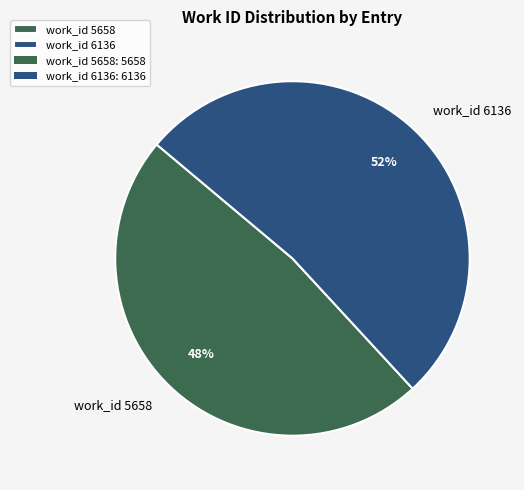

What is the smallest slice in the pie chart?

work_id 5658